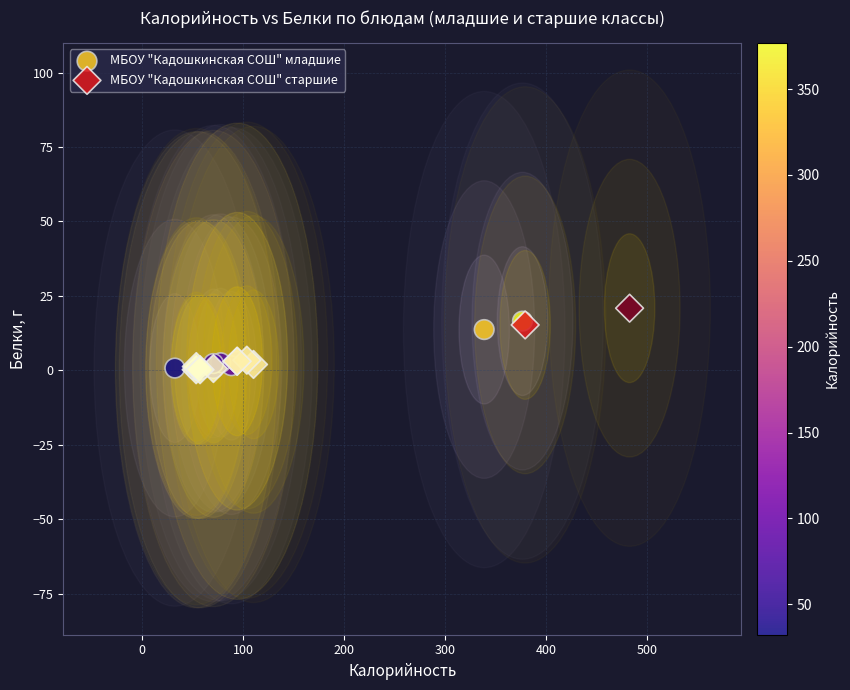

Which series has the widest spread of Y values?

МБОУ "Кадошкинская СОШ" старшие